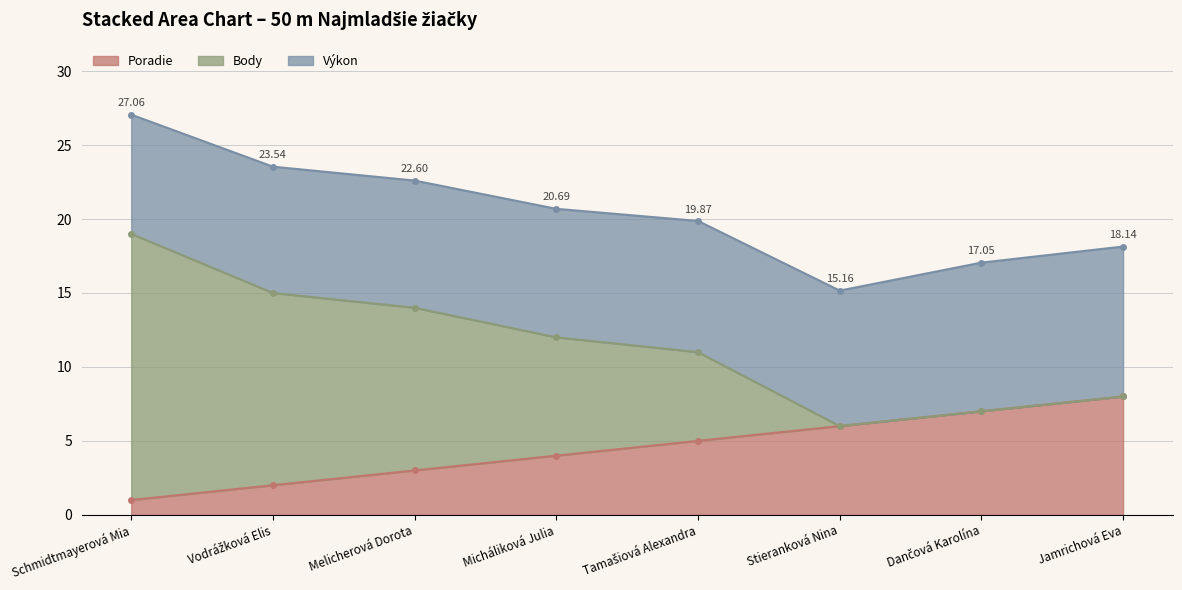

Which category has the highest value in the Poradie series?

Jamrichová Eva